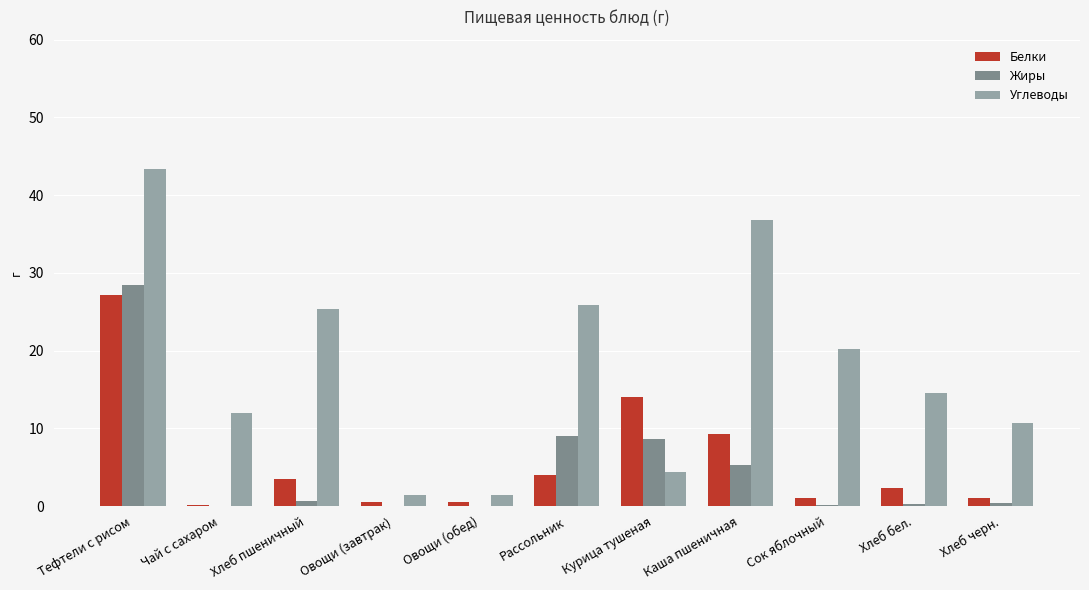

What is the sum of all Углеводы values?

196.2